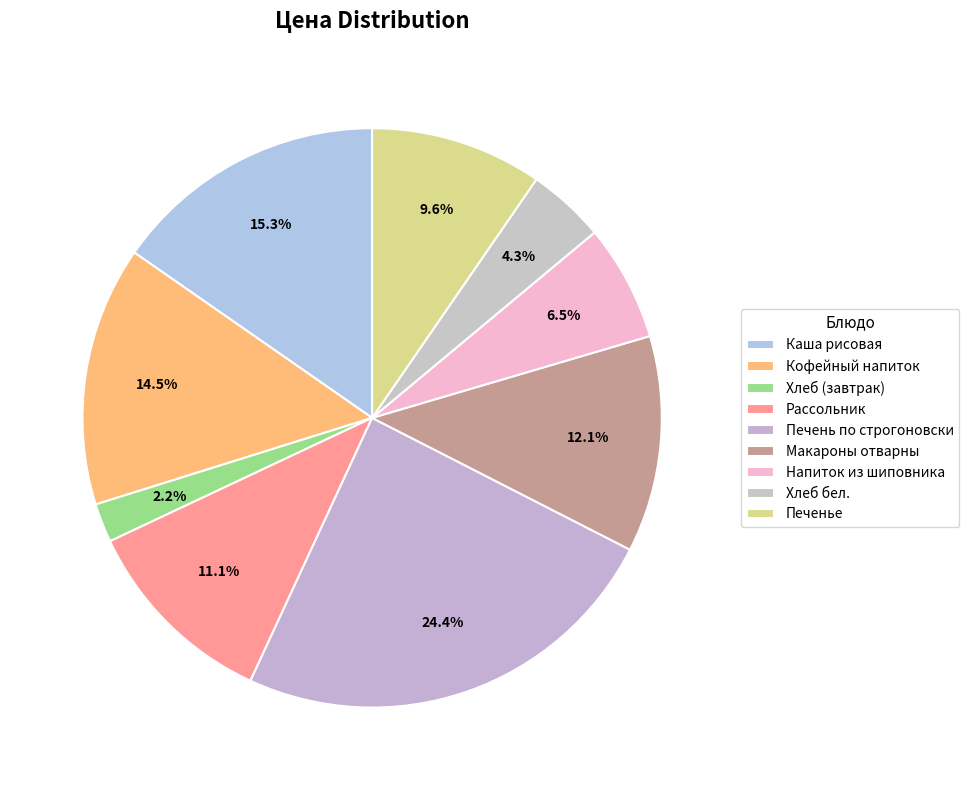

Approximately how many times larger is the value at Каша рисовая compared to Кофейный напиток?

1.1